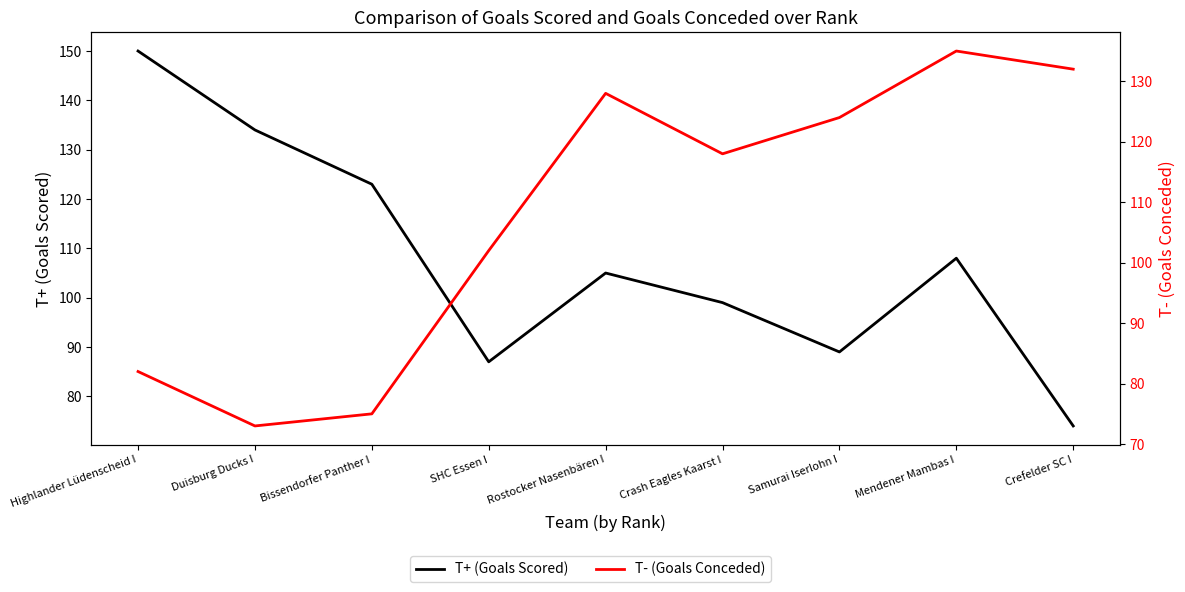

Is it true that T- (Goals Conceded) equals 40 at SHC Essen I?

False